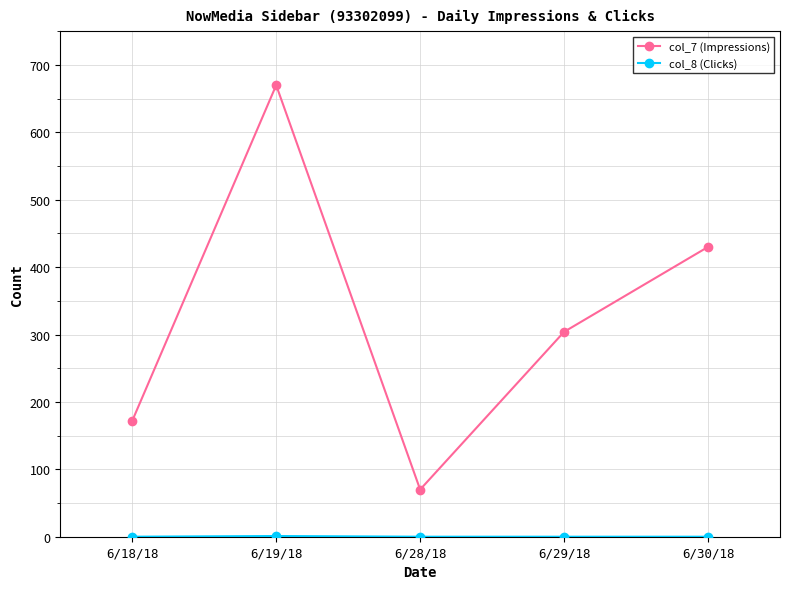

Is it true that col_7 (Impressions) equals 398 at 6/19/18?

False